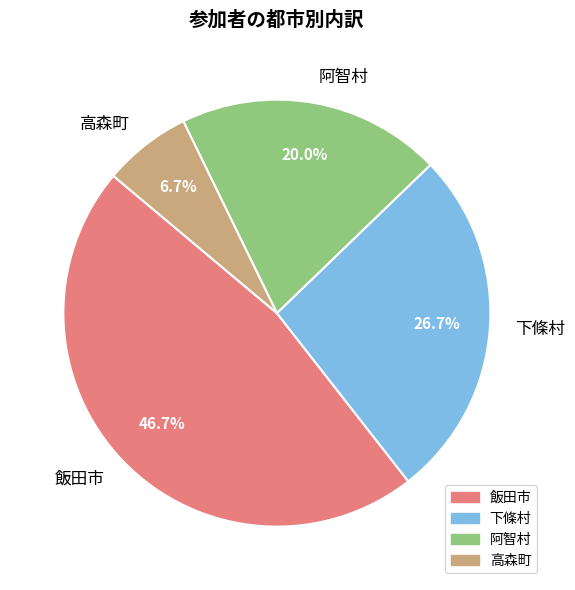

What is the ratio of the value at 飯田市 to the value at 高森町?

7.0